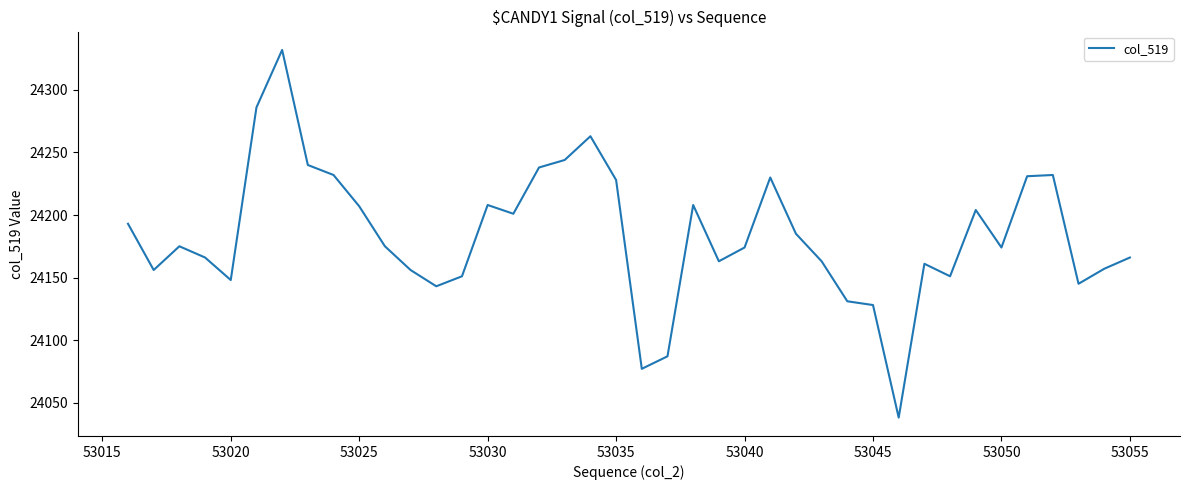

What is the smallest value displayed?

24038